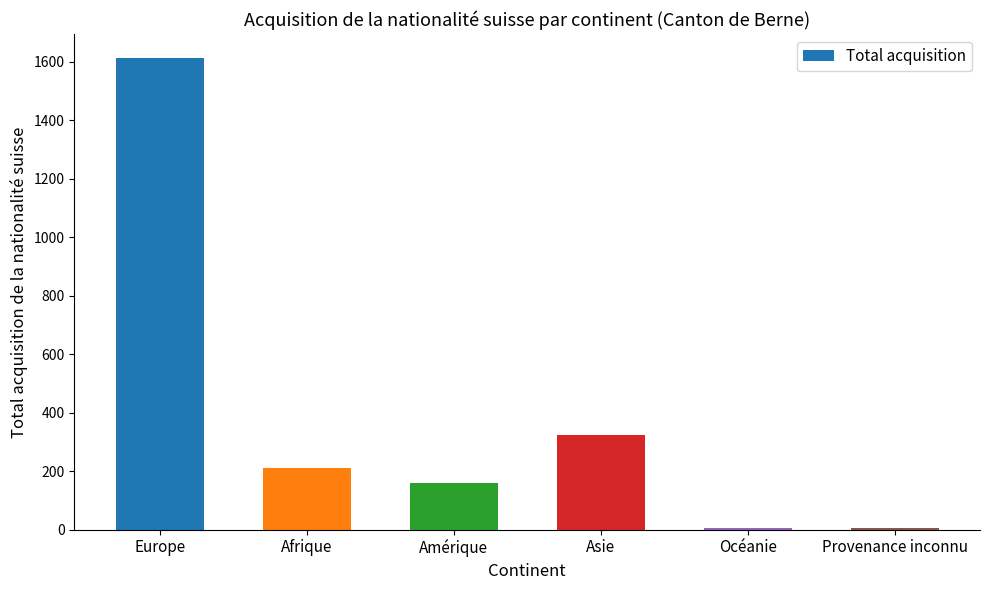

Are the bars grouped side by side (vs. stacked)?

No